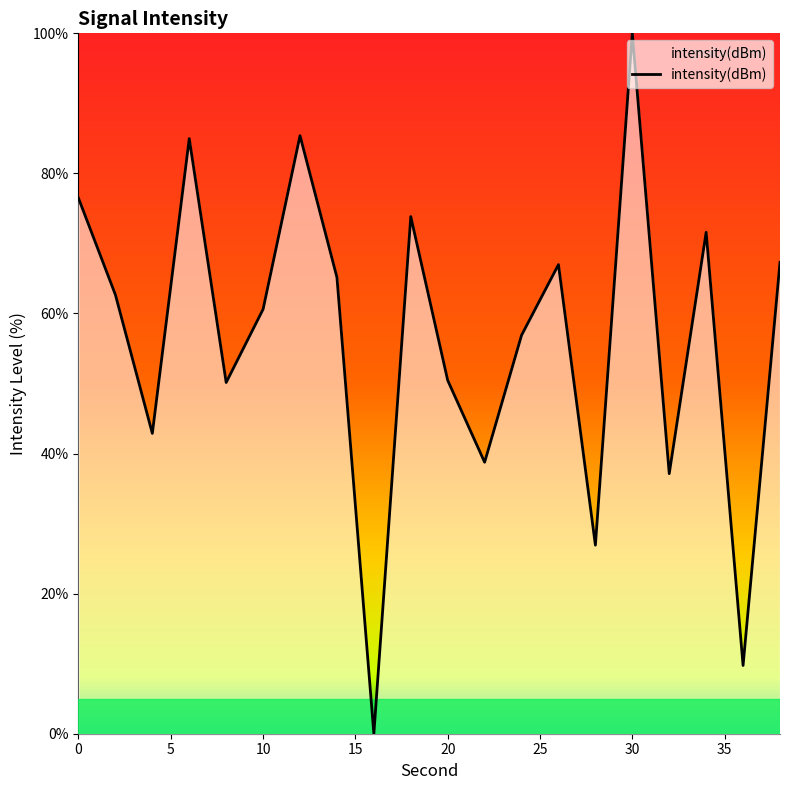

What is the greatest value displayed?

100.0